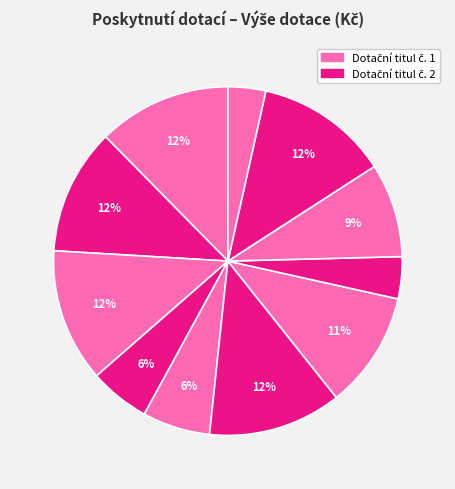

How many segments does this pie chart have?

11